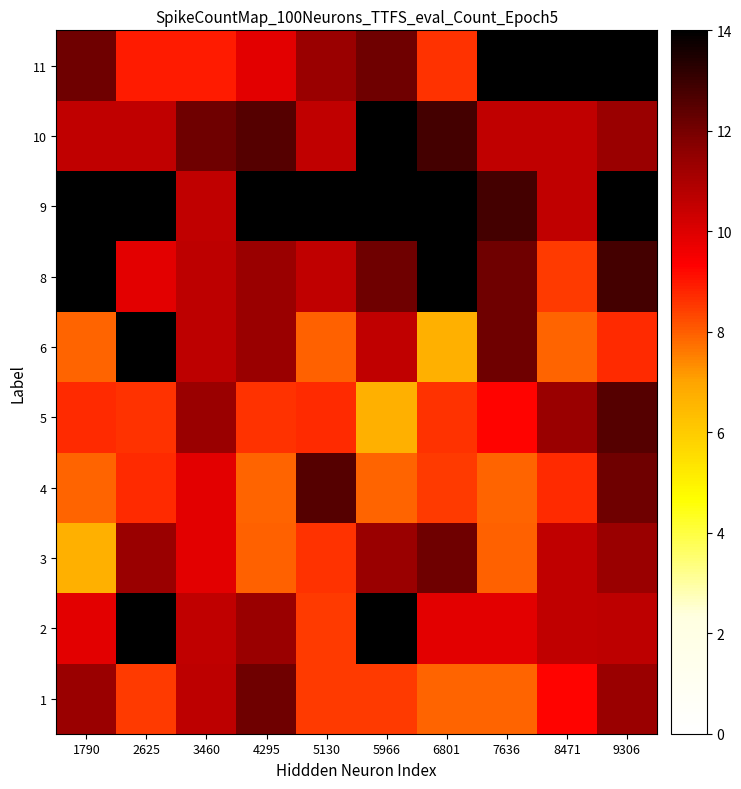

How many categories are shown in the chart?

10